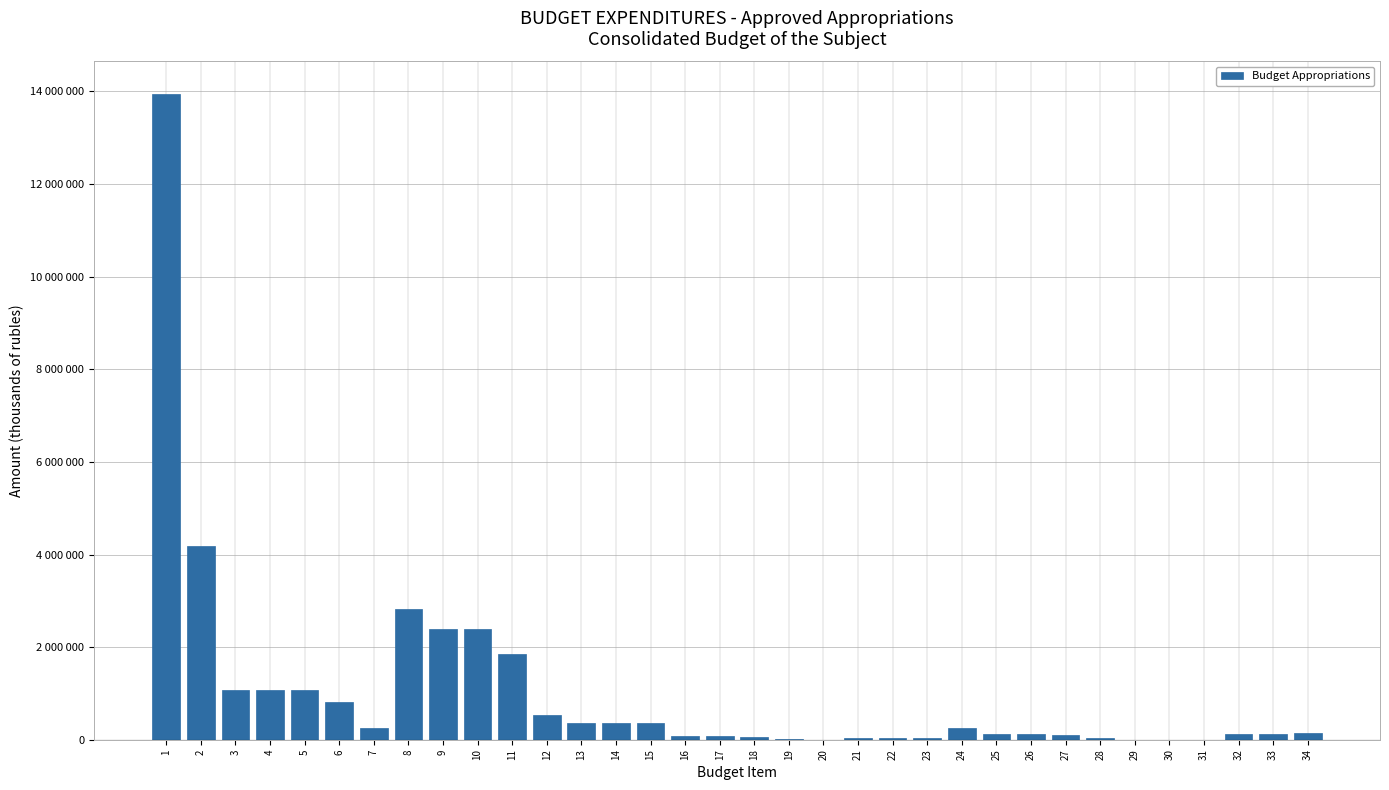

Are the bars horizontal?

No